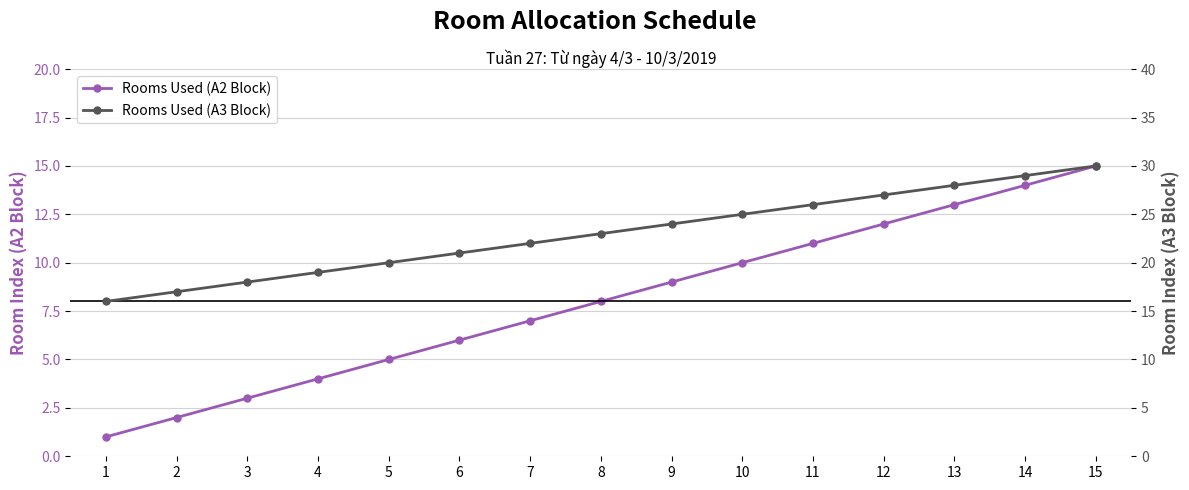

What is the difference between the maximum and minimum values in the Rooms Used (A3 Block) series?

14